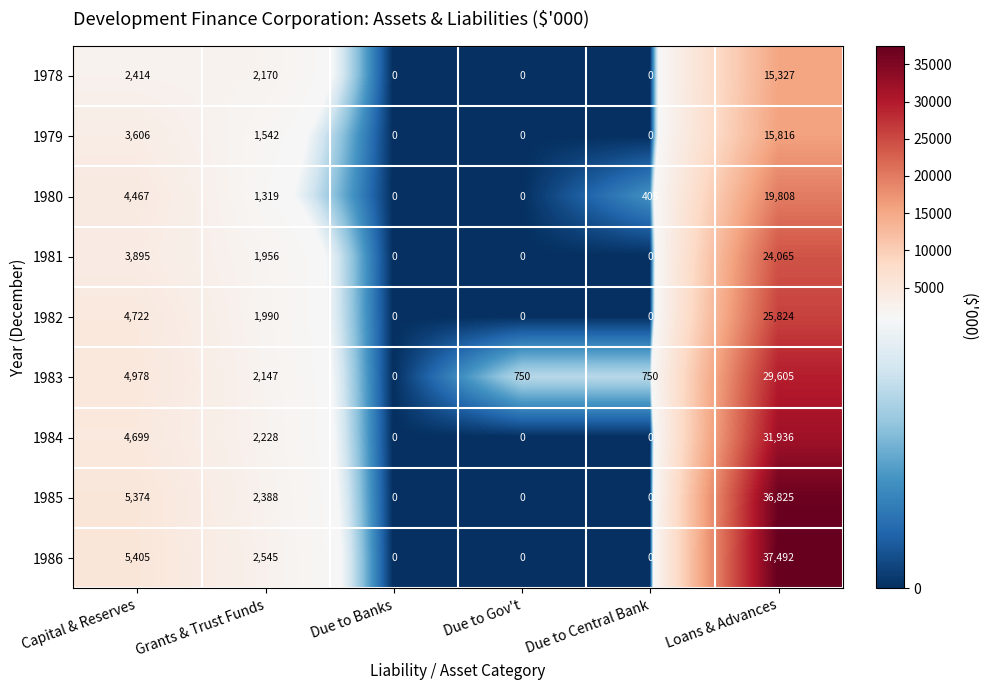

Count the number of categories in the chart.

6